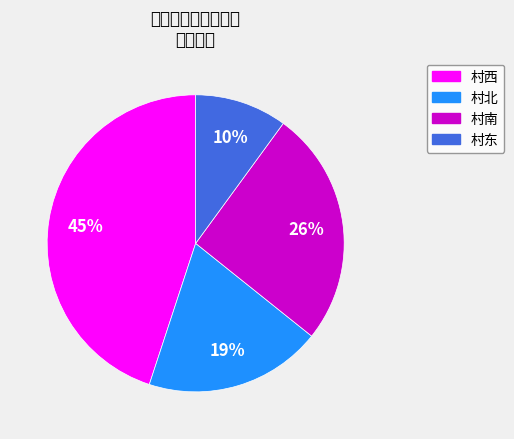

The 村南 slice represents 3% of the pie. True or false?

False